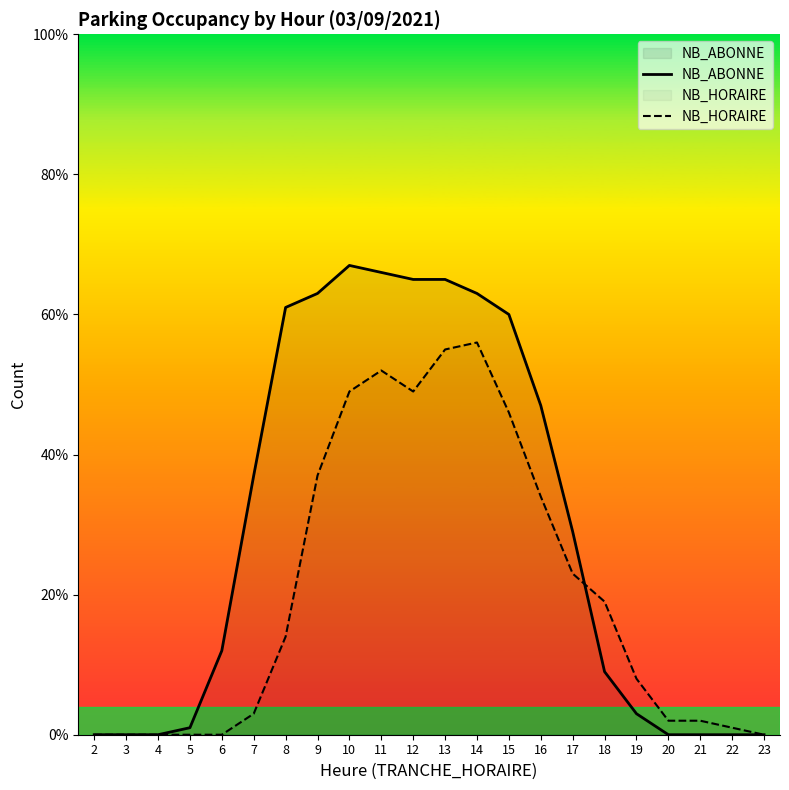

Is the value of NB_ABONNE at 21 greater than the value of NB_HORAIRE at 7?

No